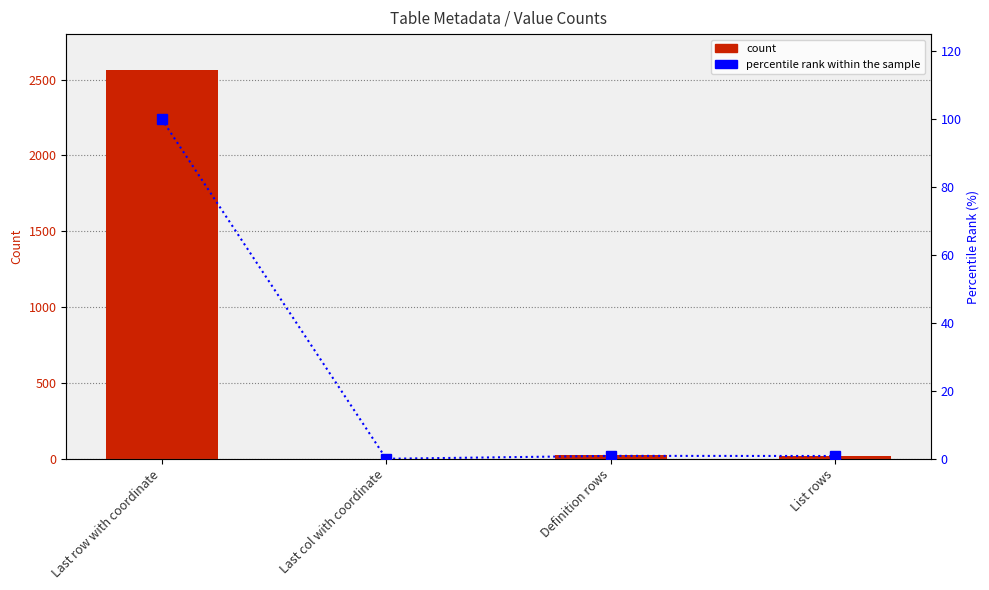

Rank the series by their average value, from lowest to highest.

percentile rank within the sample, count